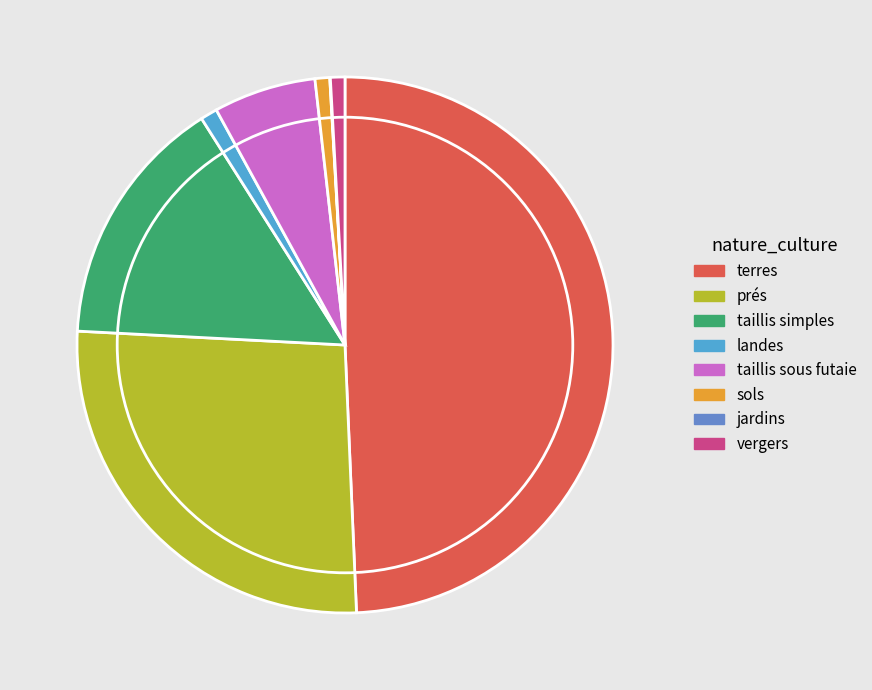

Is it true that terres is 49% of the pie?

True